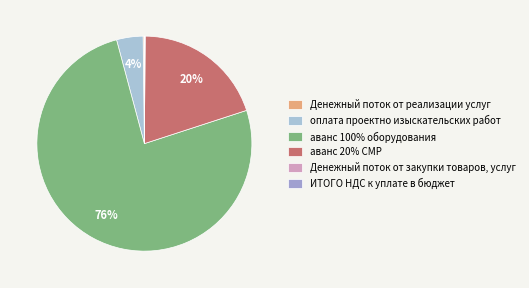

How many slices are in this pie chart?

6